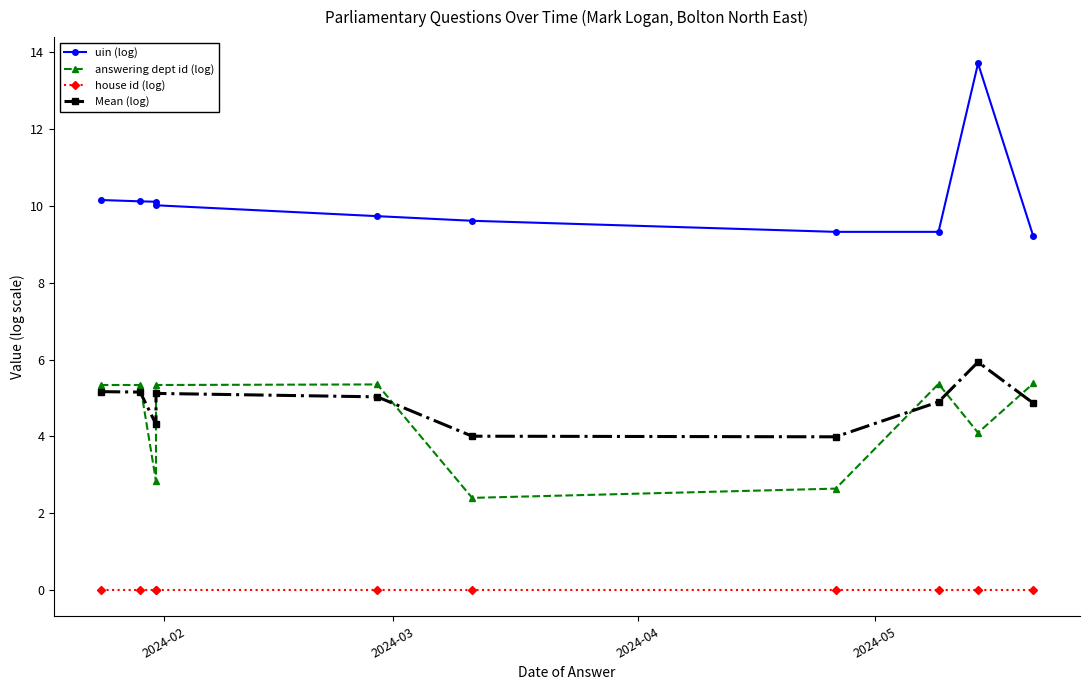

Rank the series at 2024-04 from highest to lowest value.

uin (log), Mean (log), answering dept id (log), house id (log)